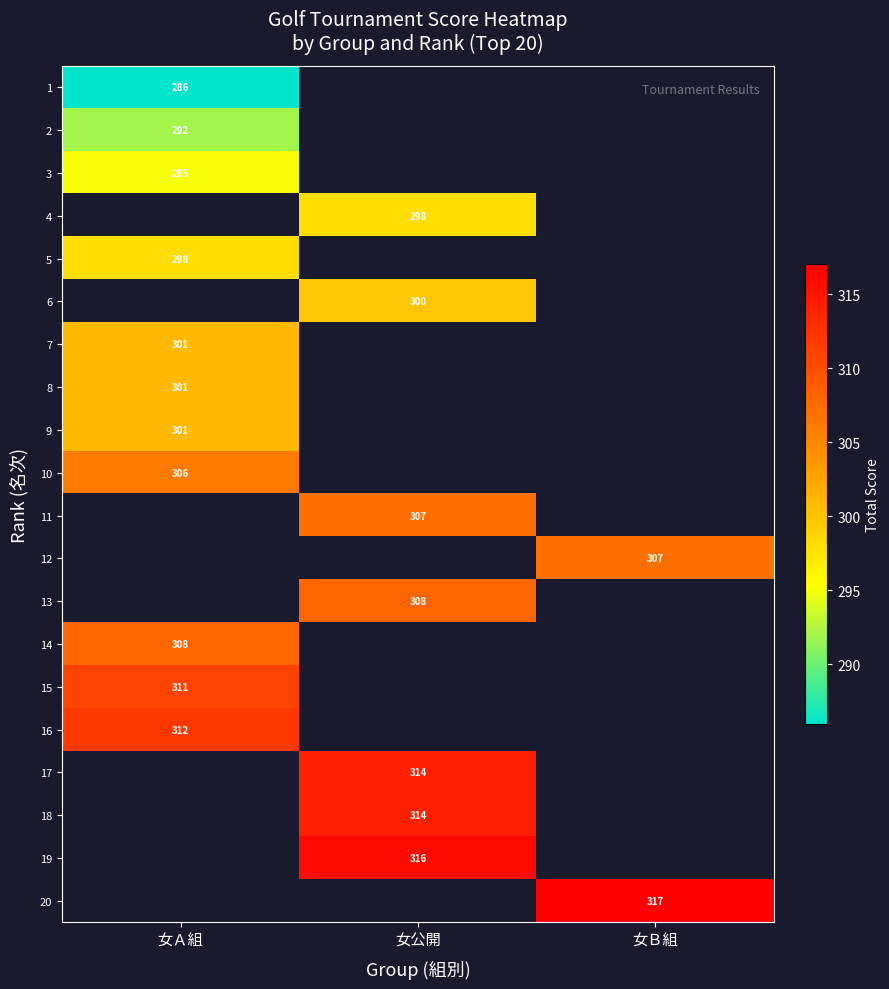

Is it true that 16 equals 67 at 女Ａ組?

False